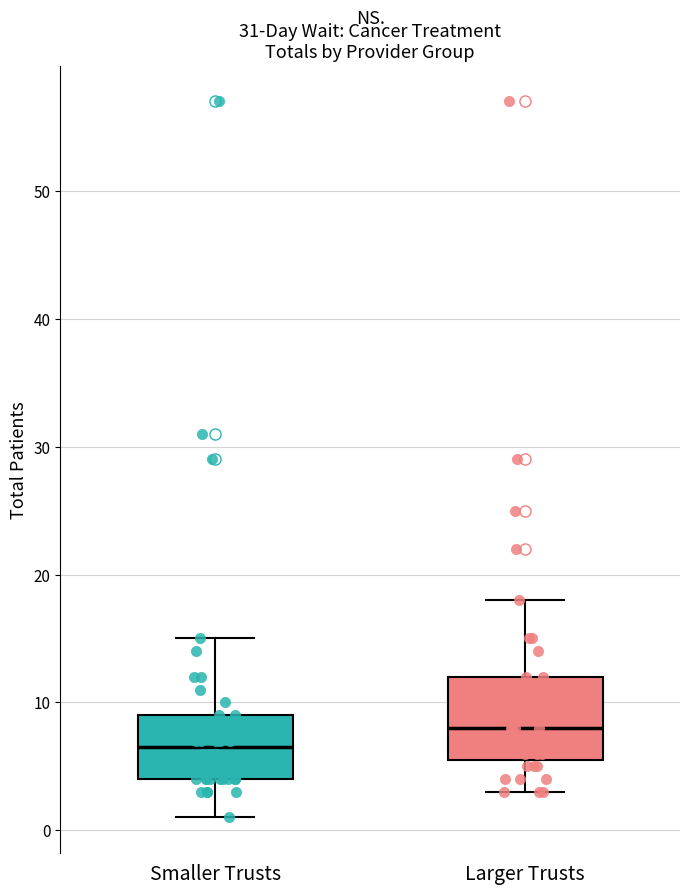

Which box is the tallest, from its lower edge to its upper edge?

Larger Trusts